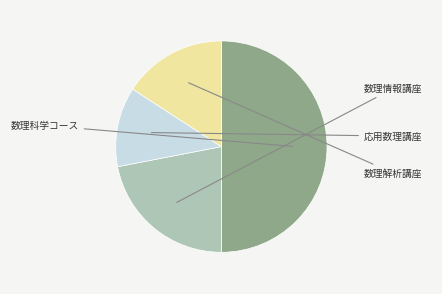

How many segments does this pie chart have?

4